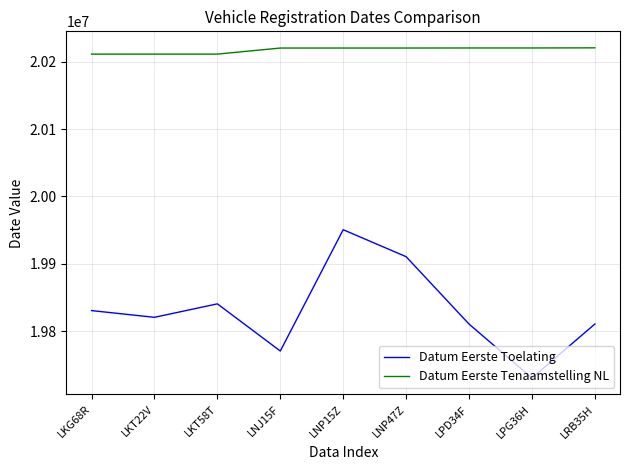

The Datum Eerste Toelating series shows 33349300 at LNP15Z. True or false?

False